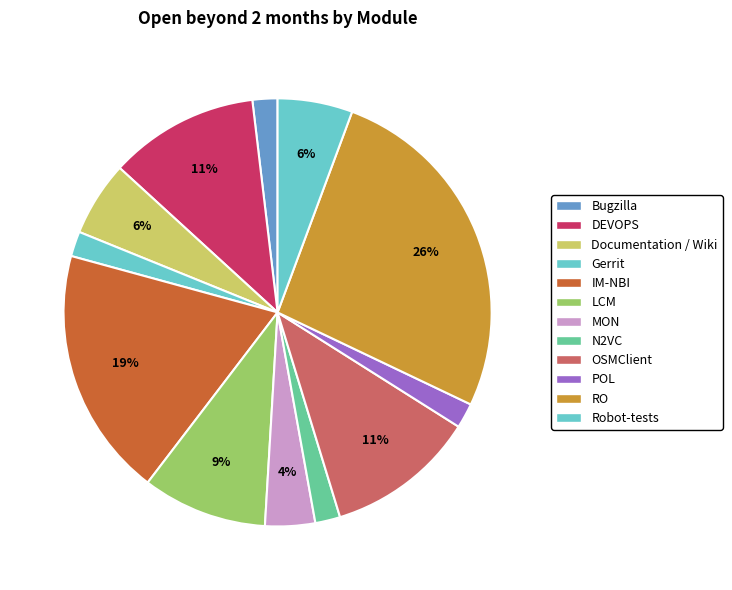

What is the largest slice in the pie chart?

RO